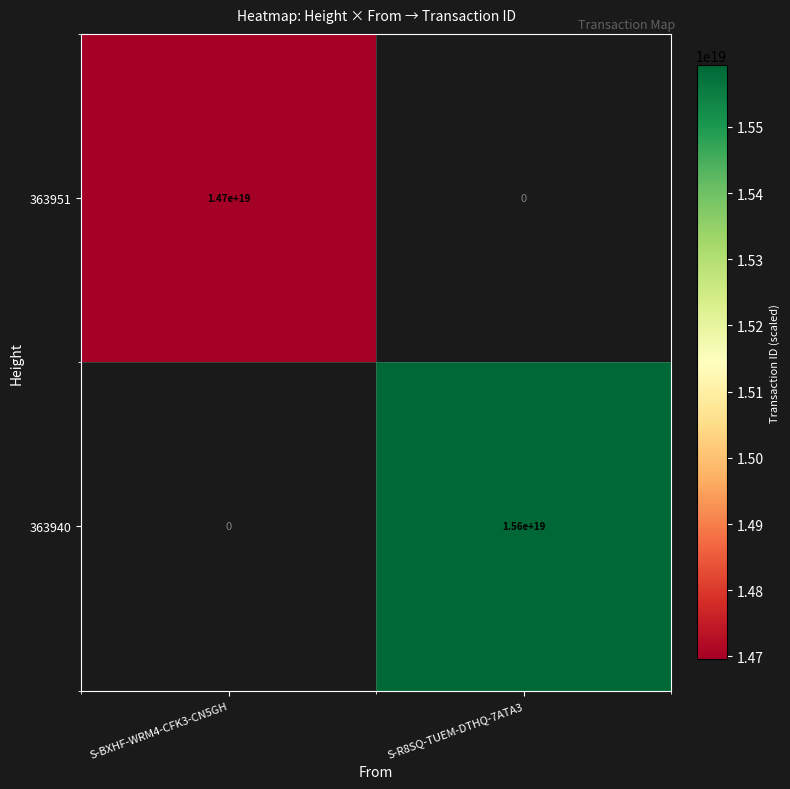

True or false: 363940 has a value of 4908581011526206464.0 at S-R8SQ-TUEM-DTHQ-7ATA3.

False